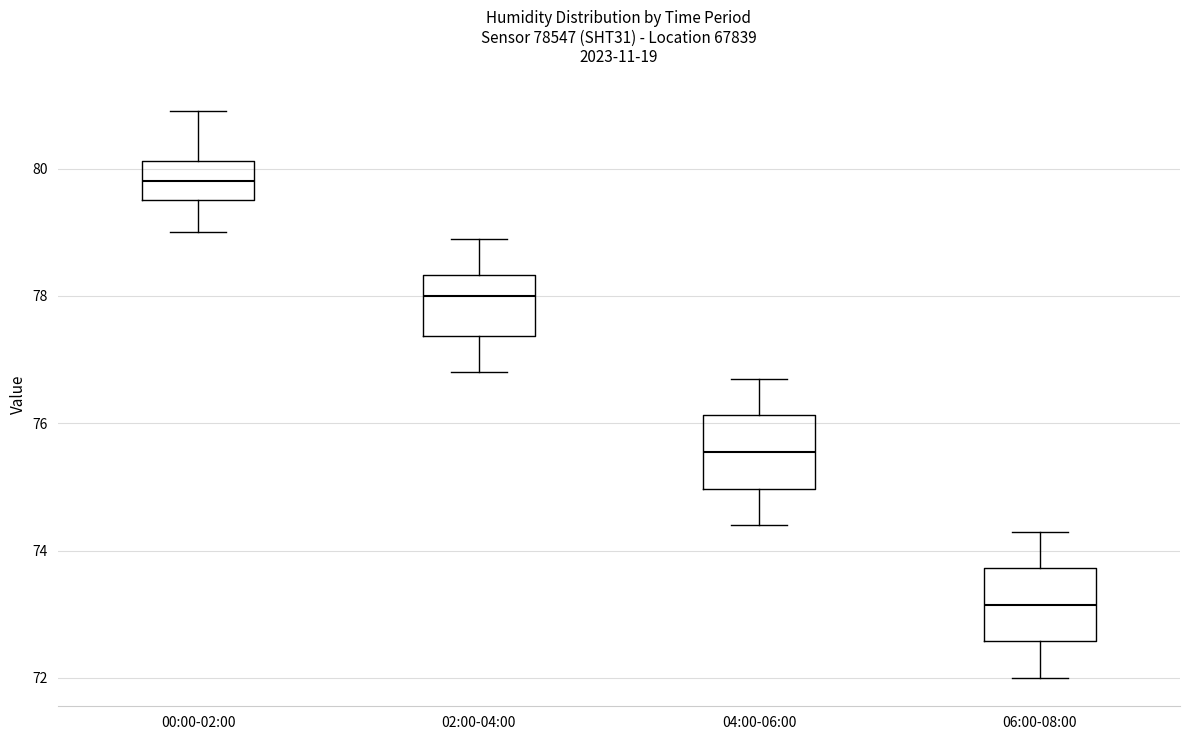

Which box has the lowest median line?

06:00-08:00